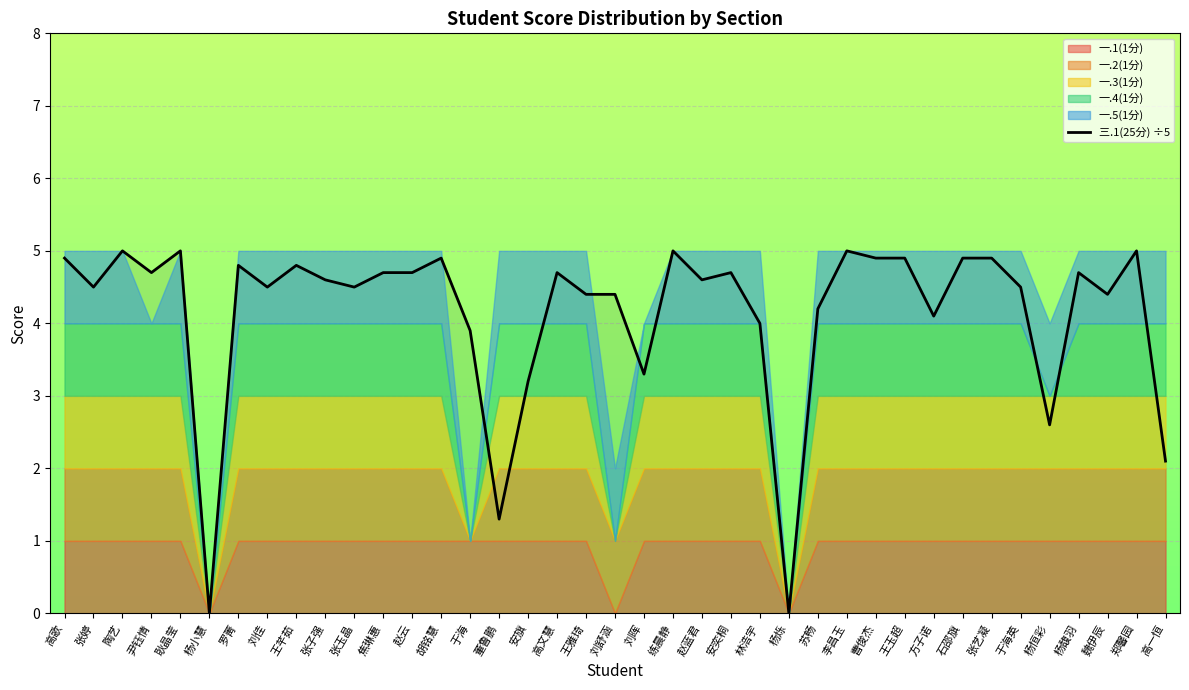

Reading right to left, transcribe all the data shown in this chart.

2.1	5.0	4.4	4.7	2.6	4.5	4.9	4.9	4.1	4.9	4.9	5.0	4.2	0.0	4.0	4.7	4.6	5.0	3.3	4.4	4.4	4.7	3.2	1.3	3.9	4.9	4.7	4.7	4.5	4.6	4.8	4.5	4.8	0.0	5.0	4.7	5.0	4.5	4.9